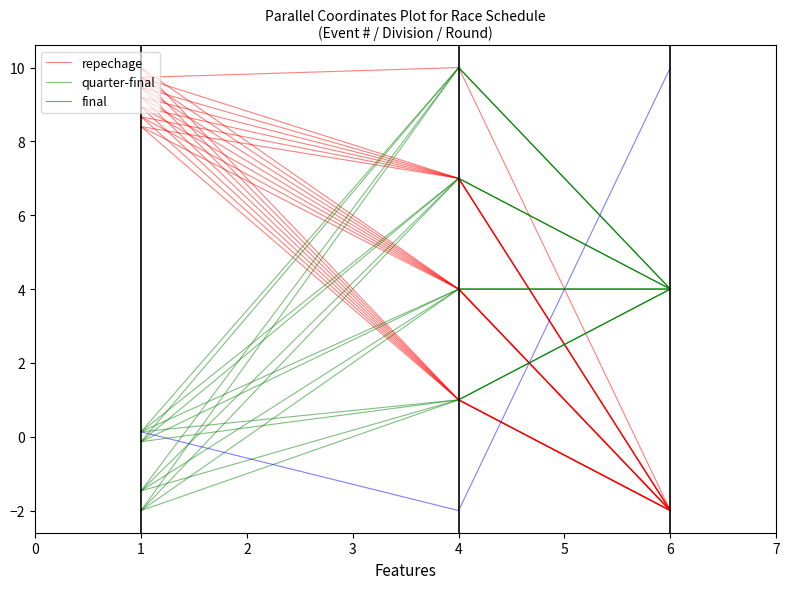

List the labels in order of final value, largest first.

6, 1, 4